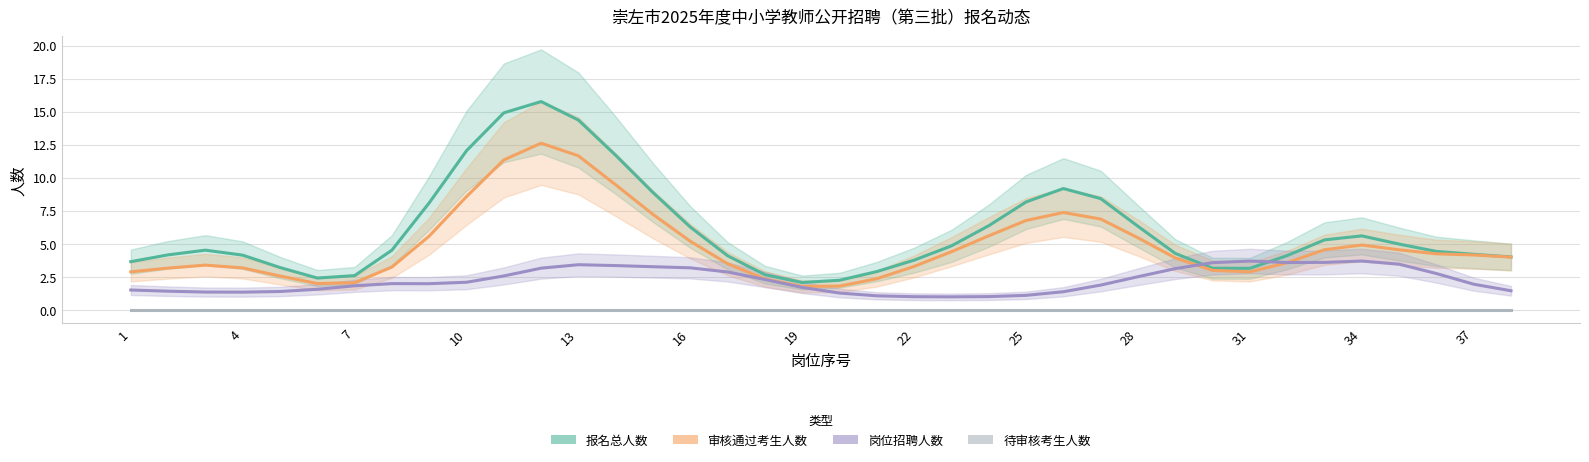

Which series has the largest range (max minus min)?

报名总人数